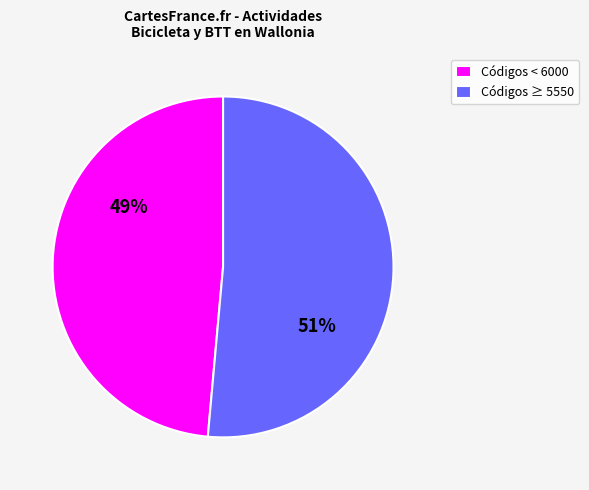

What percentage is the Códigos ≥ 5550 slice, to the nearest percent?

51%